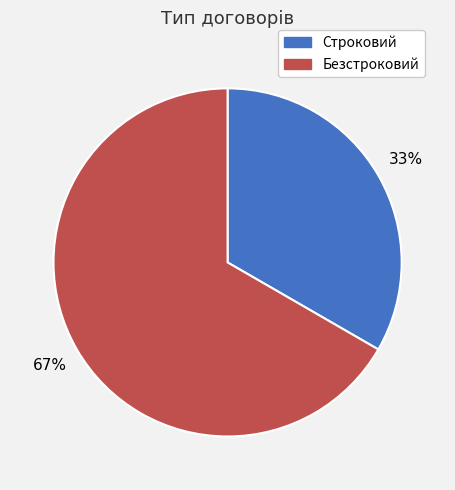

Does Строковий account for over 50% of the chart?

No